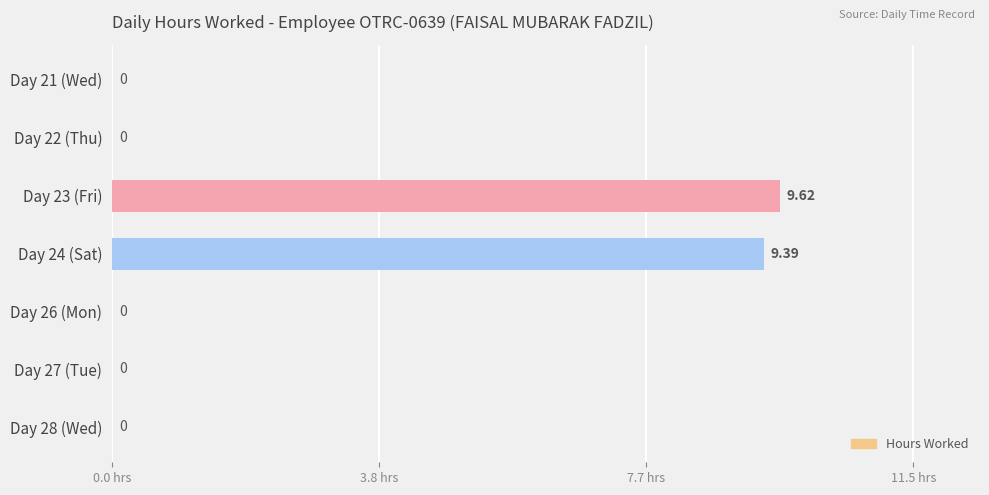

What is the sum of all values?

19.0